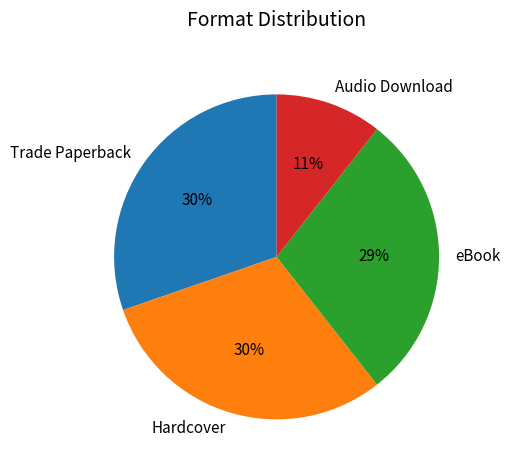

Is the sum of Hardcover and Trade Paperback greater than half?

Yes